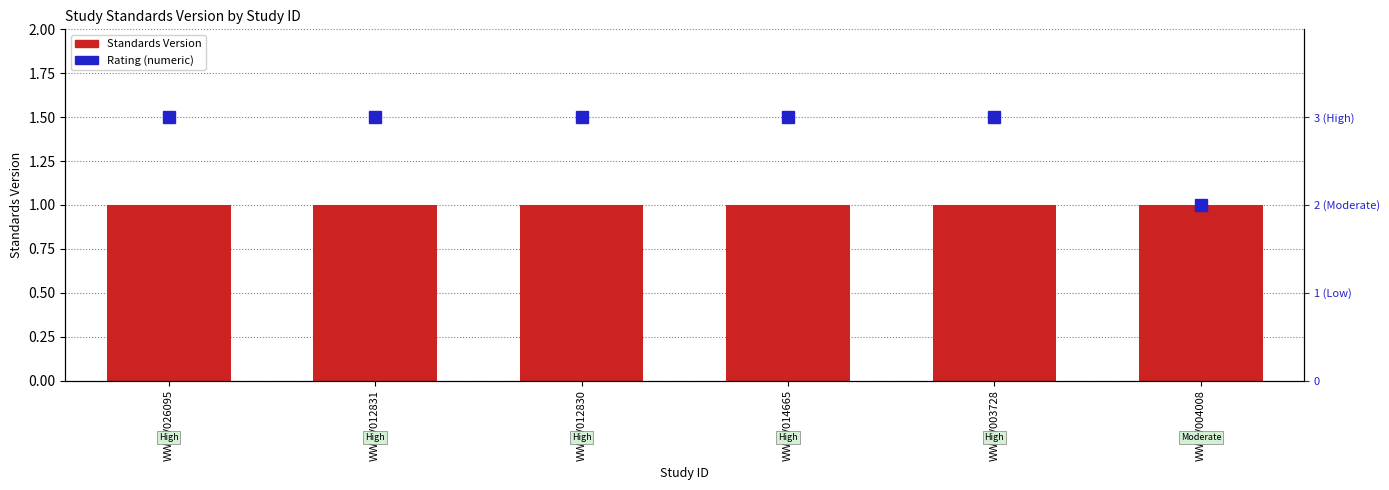

How many groups of bars are there?

6